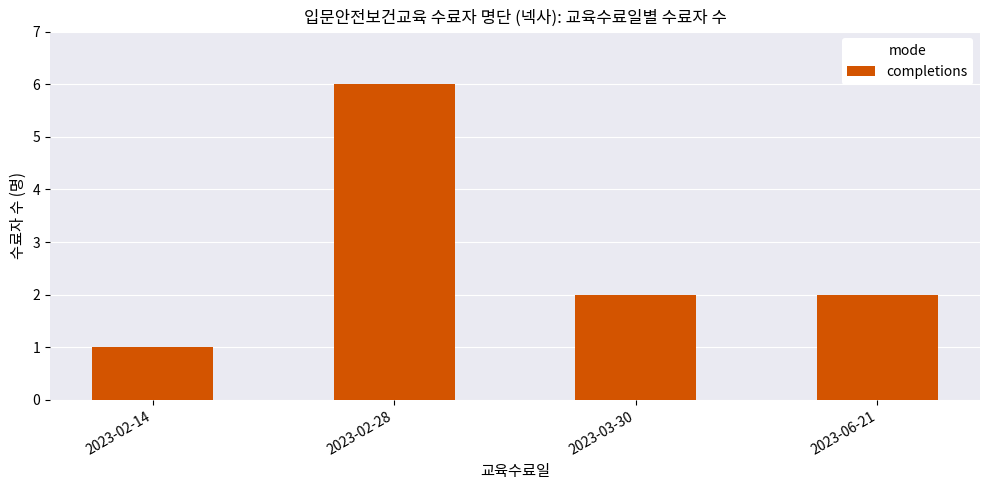

Count the values in the range 2 to 6.

3